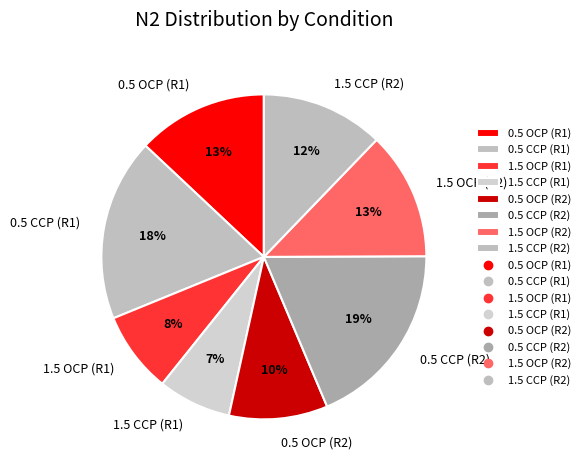

Which has a higher value, 1.5 OCP (R1) or 1.5 CCP (R1)?

1.5 OCP (R1)